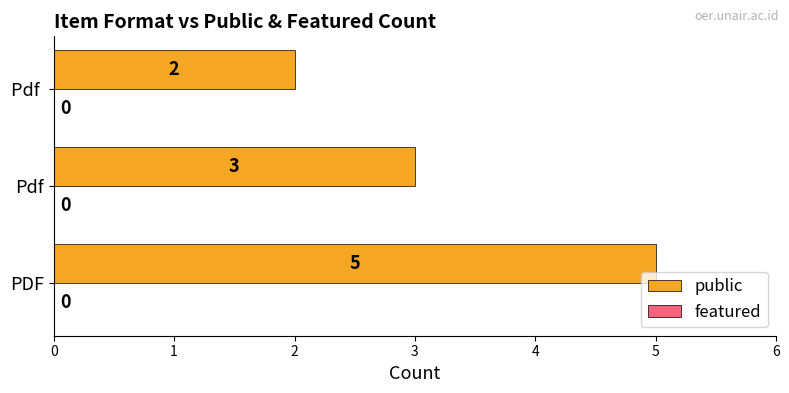

Reading bottom to top, list all the values displayed in this chart.

PDF=5	Pdf=3	Pdf =2